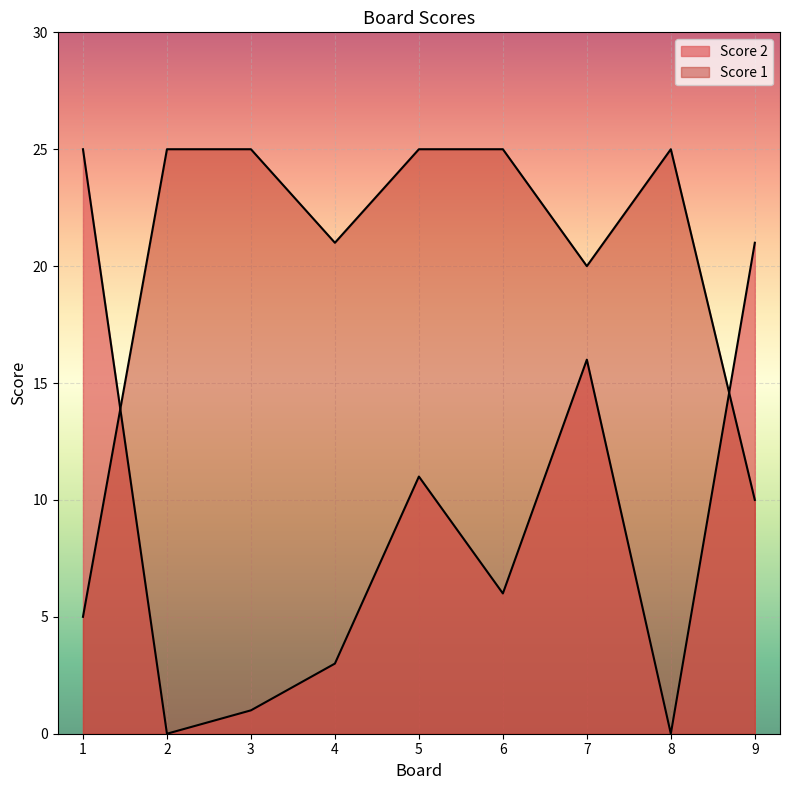

How many lines are shown in the chart?

2